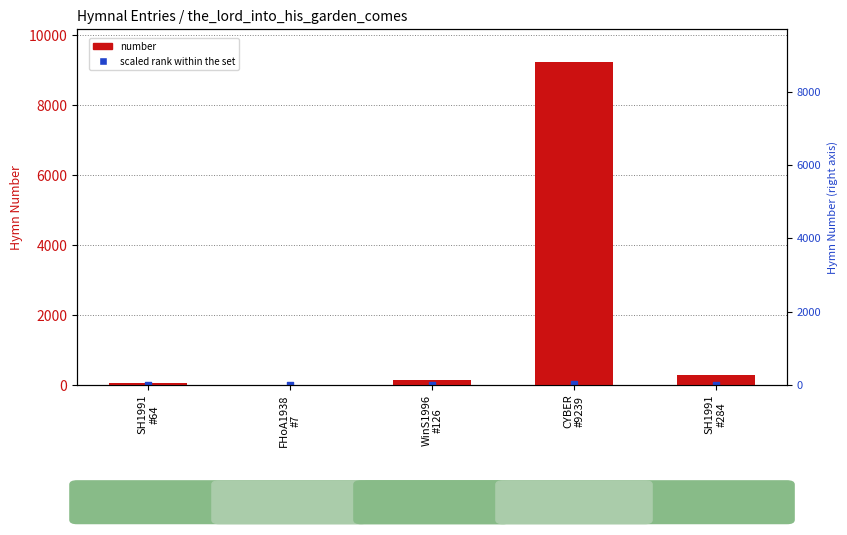

What are all the series names shown in the legend?

number, scaled rank within the set